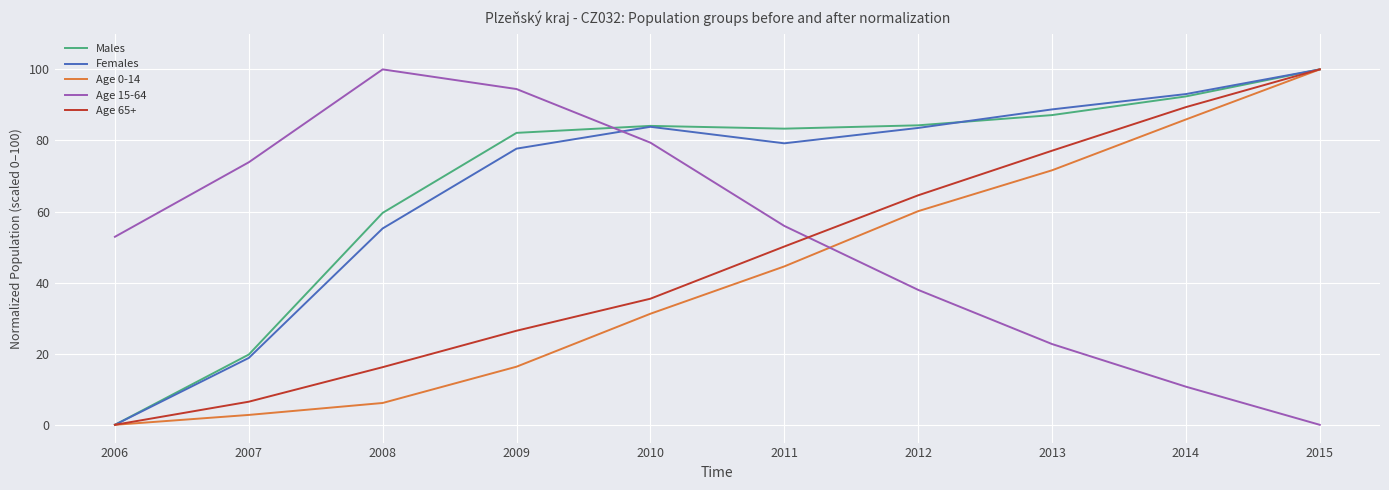

How many times do Males and Age 15-64 cross each other?

1